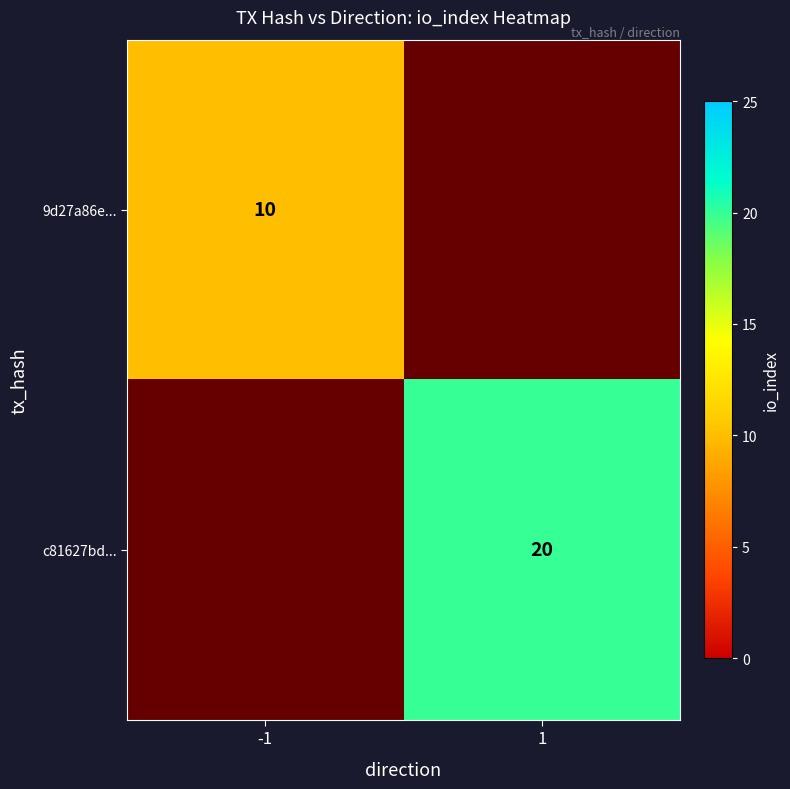

Between -1 and 1, which is larger?

1